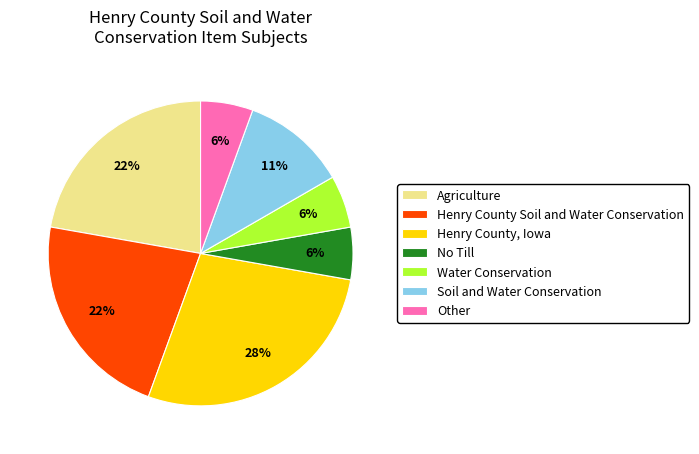

To the nearest percent, what is the combined percentage of Henry County, Iowa and Henry County Soil and Water Conservation?

50%